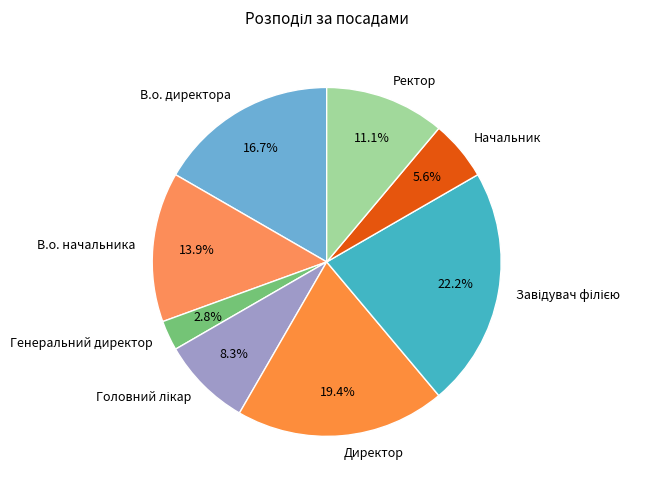

What is the smallest slice in the pie chart?

Генеральний директор